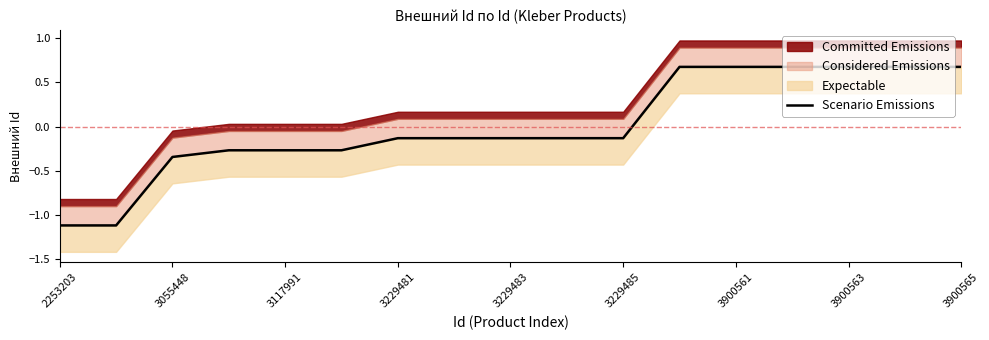

How many lines are shown in the chart?

1